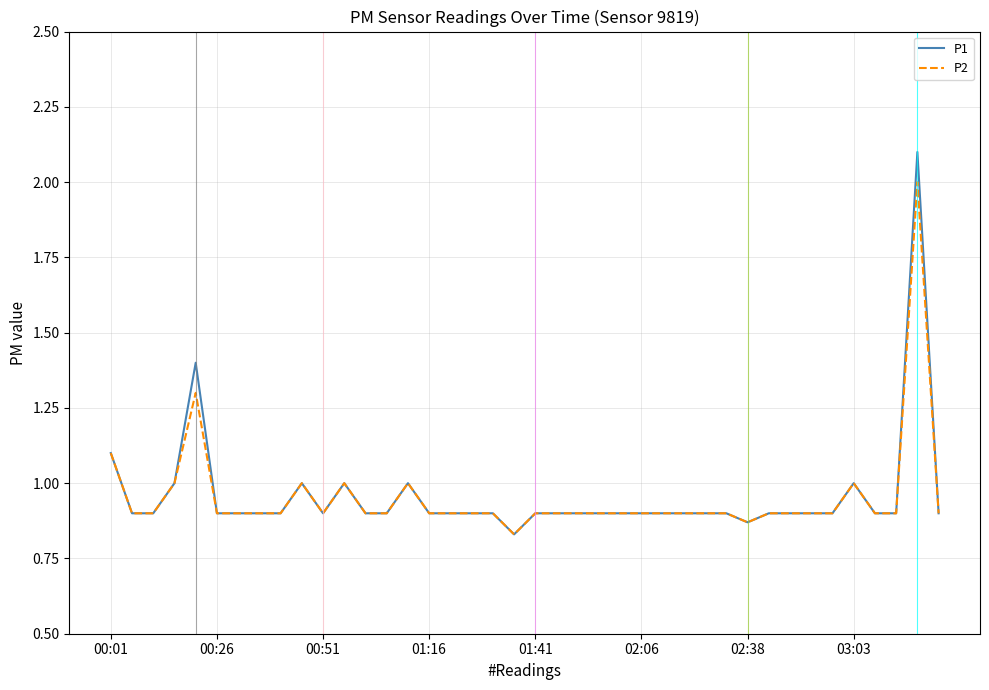

List the series in order of their peak value, lowest first.

P2, P1